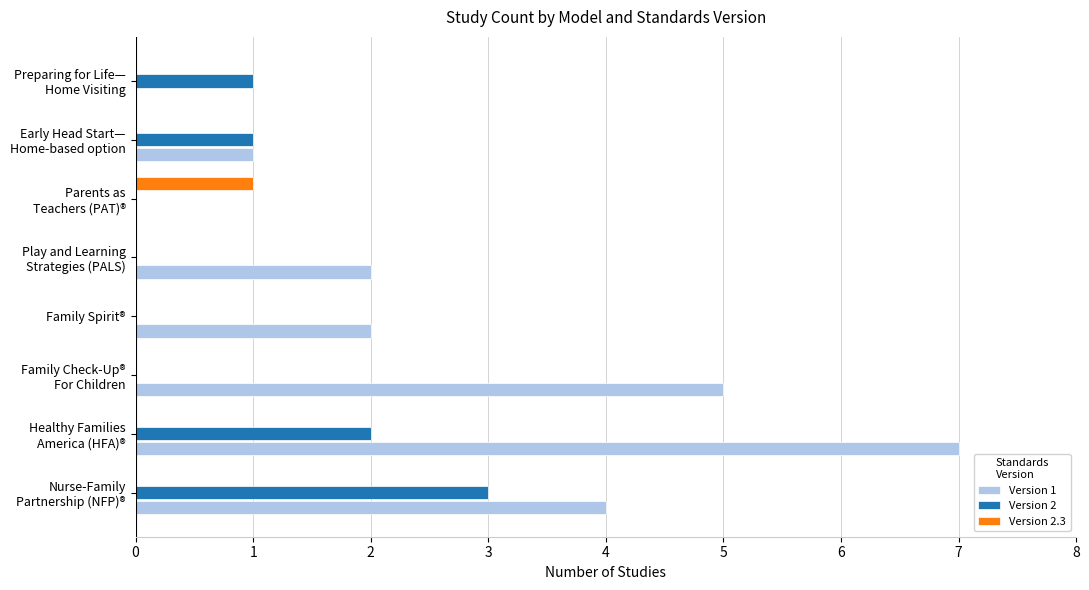

Is it true that Version 2 equals 0 at Family Spirit®?

True